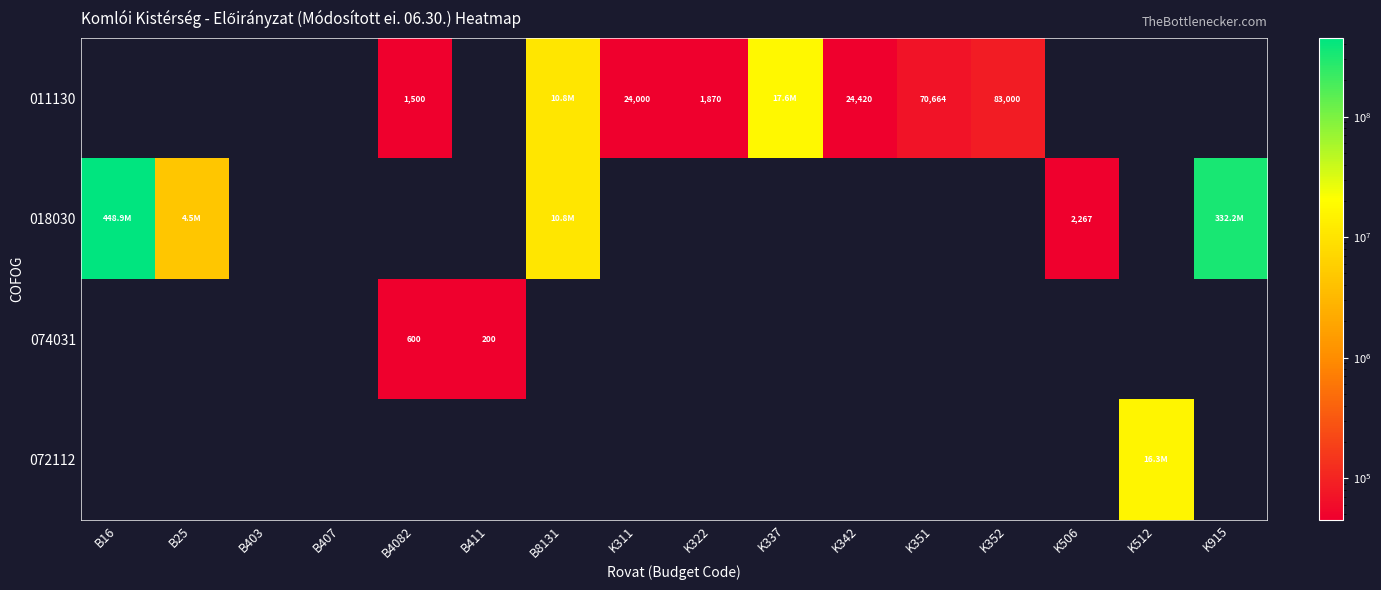

Which category has the lowest value across all series?

B16